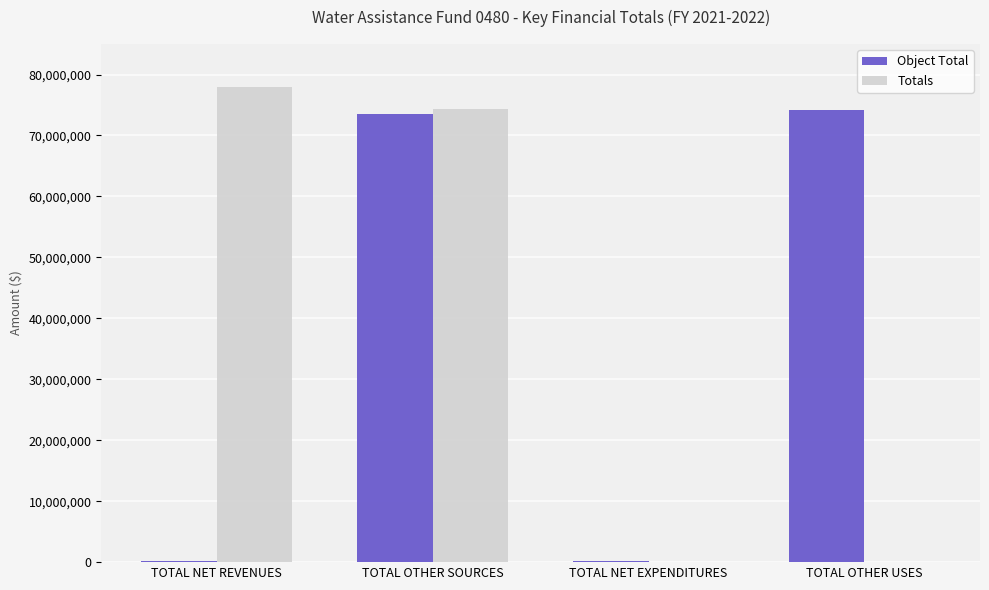

True or false: Object Total has a value of 193310.4 at TOTAL NET REVENUES.

True